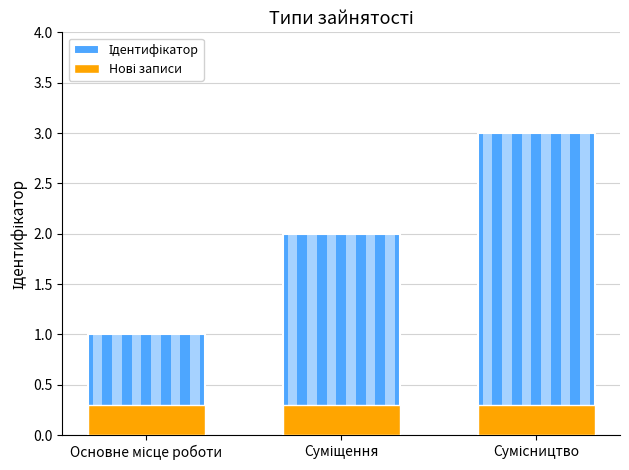

What are all the series names shown in the legend?

Ідентифікатор, Нові записи